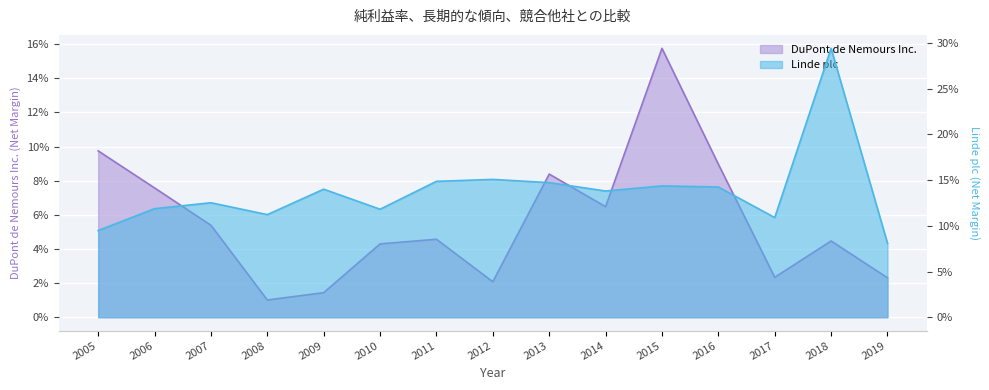

True or false: DuPont de Nemours Inc. and Linde plc cross at least once.

True